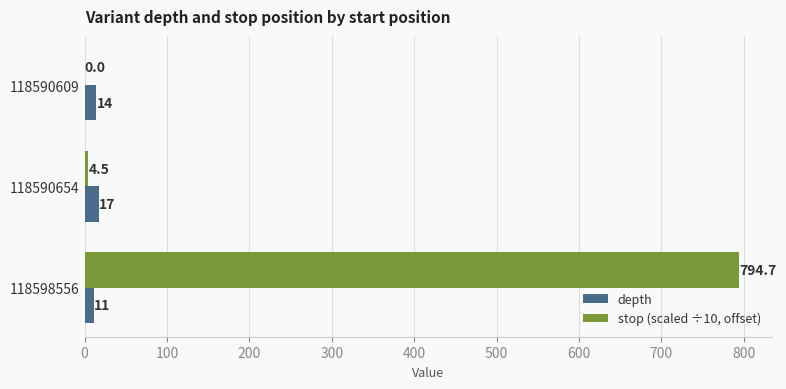

At which category does the chart reach its peak across all series?

118598556